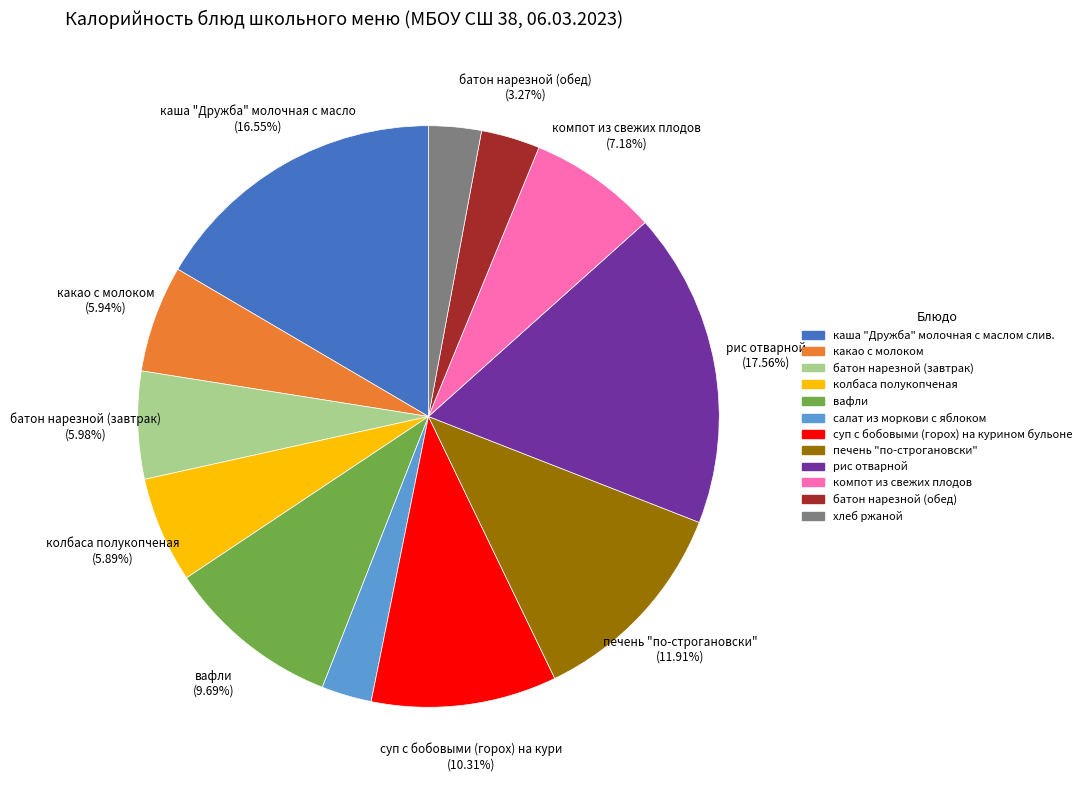

Count the number of slices in the pie.

12